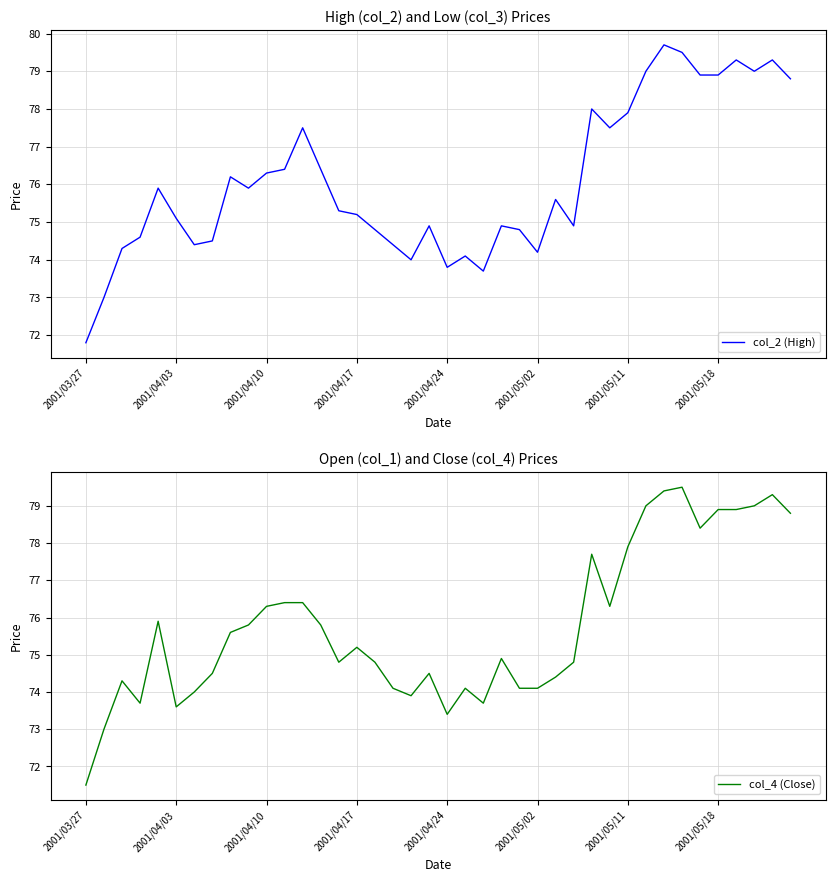

How many values in the col_4 (Close) series are below 75?

20